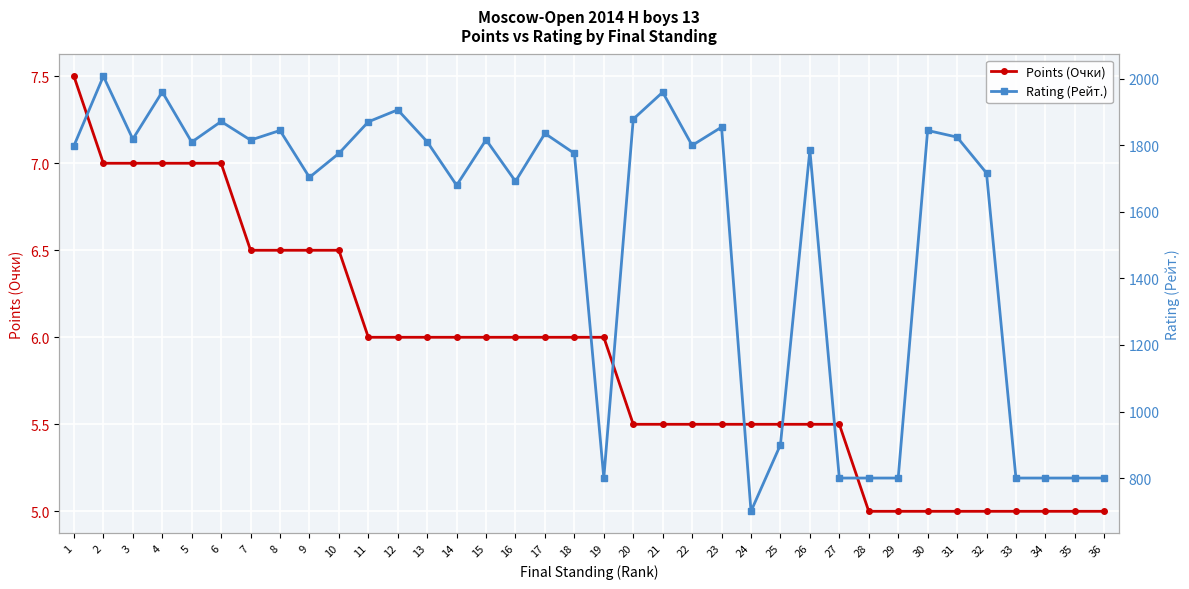

What are all the series names shown in the legend?

Points (Очки), Rating (Рейт.)